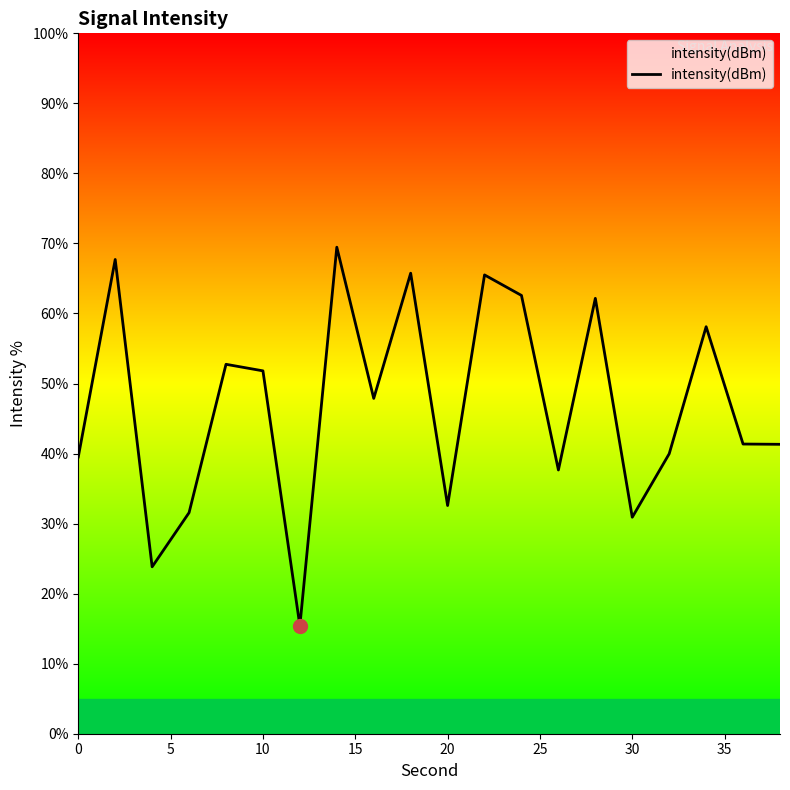

What is the difference between the maximum and minimum values?

54.1